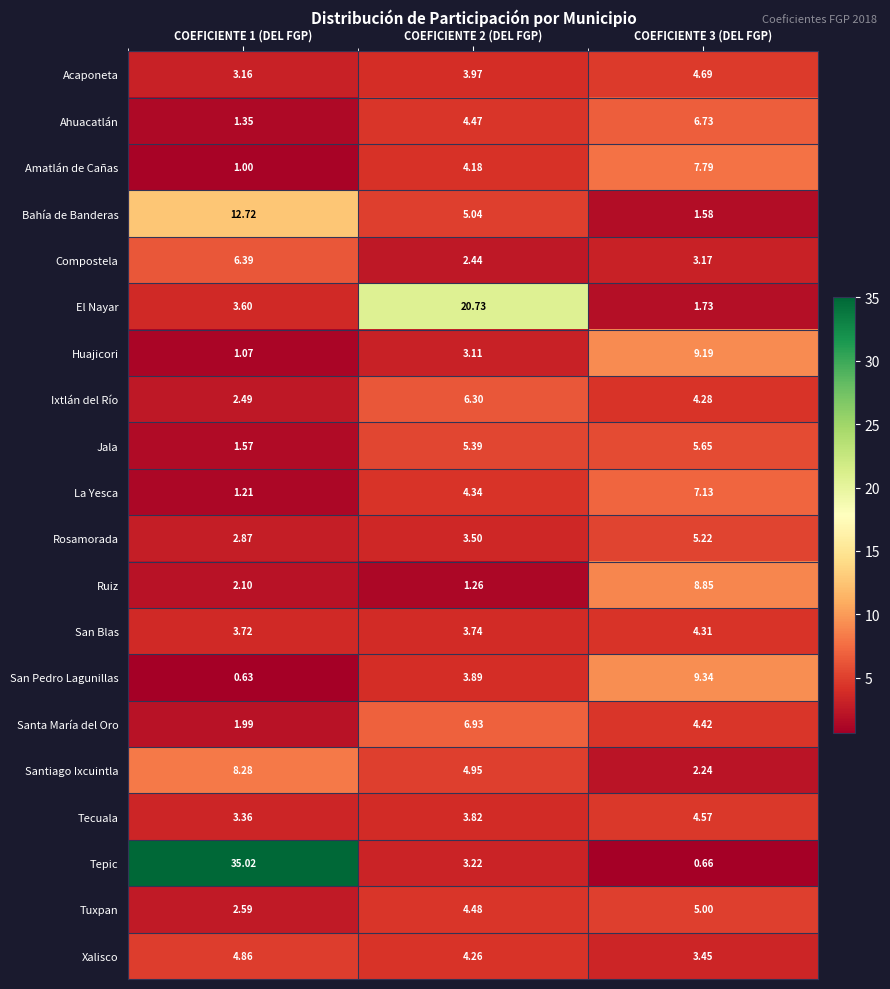

How many series are shown in this chart?

20